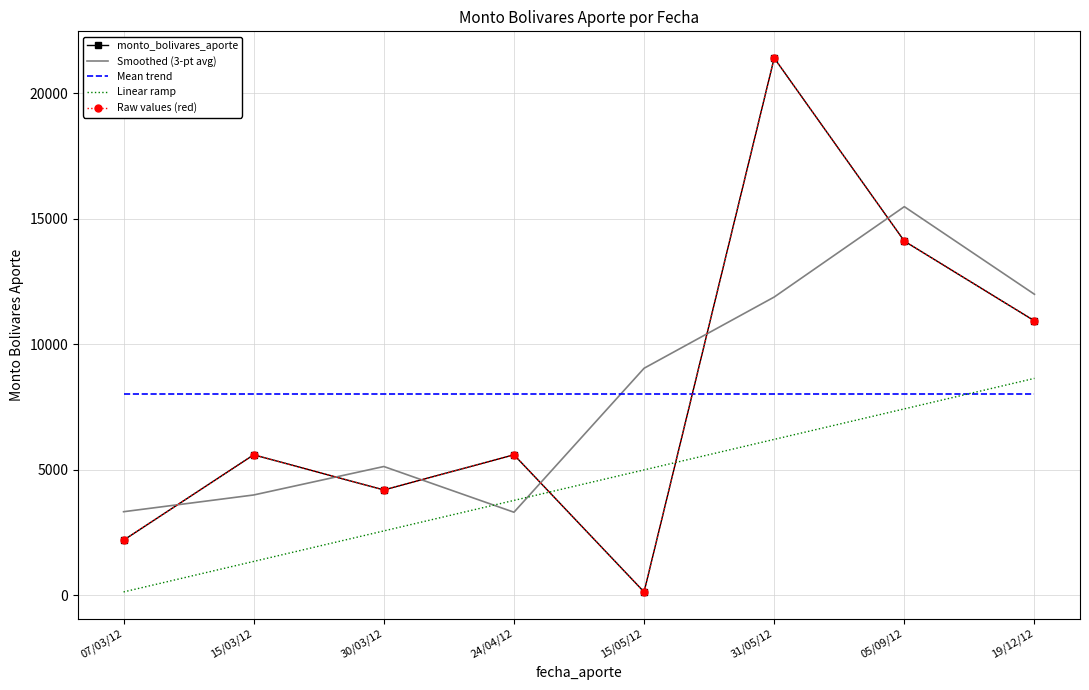

True or false: Linear ramp has a value of 3962.6 at 30/03/12.

False